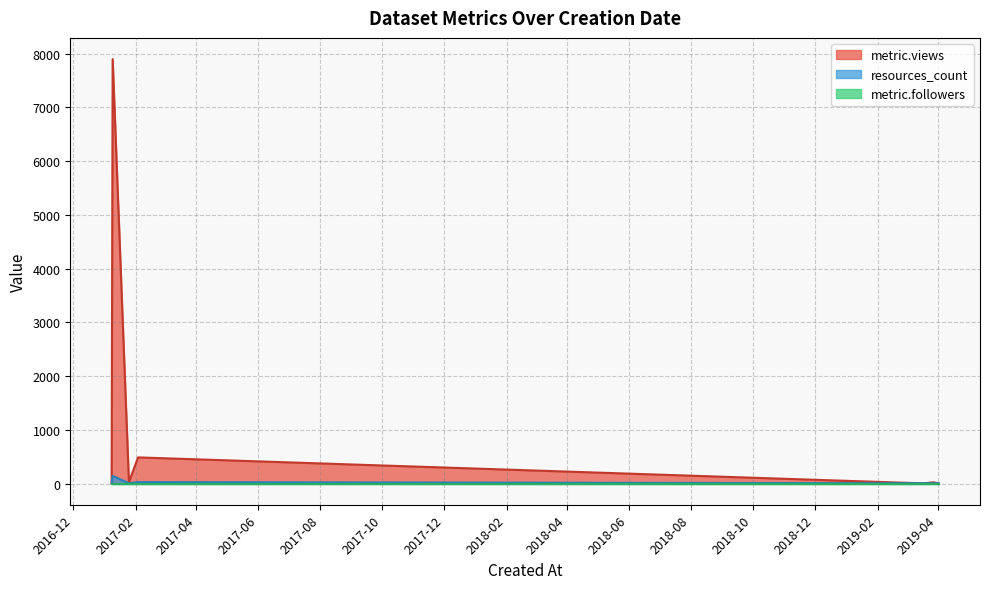

Which category has the highest value across all series?

2017-01-09